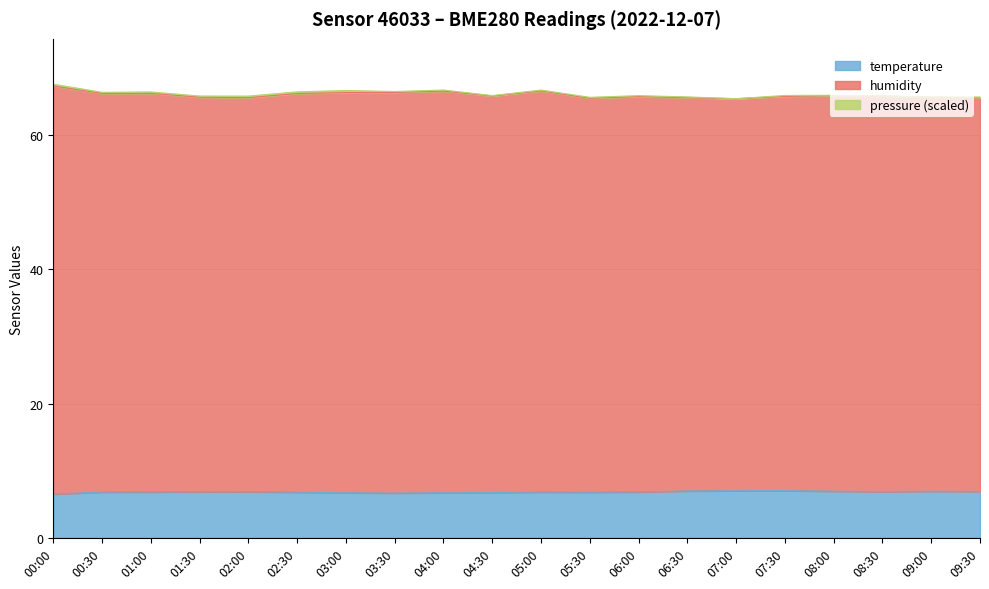

Between 06:30 and 08:30, which is larger?

08:30